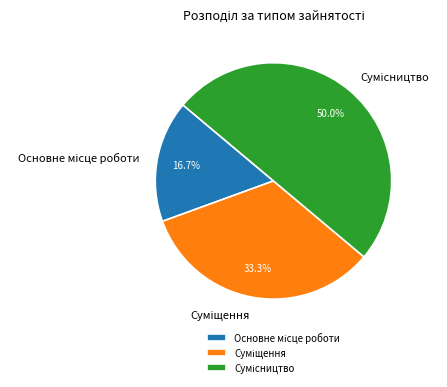

Count the number of slices in the pie.

3